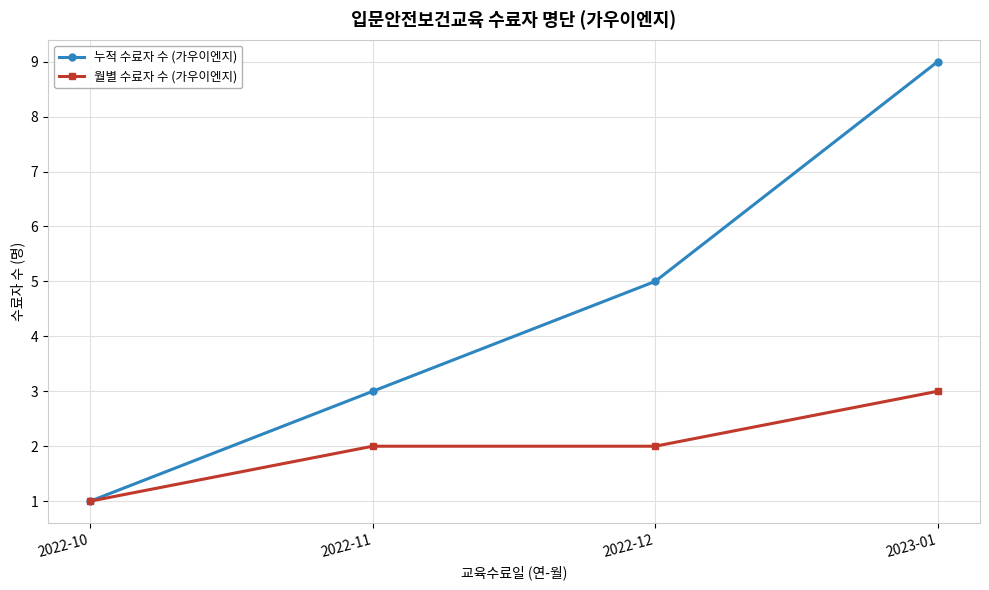

Reading left to right, transcribe all the data shown in this chart.

누적 수료자 수 (가우이엔지): 2022-10=1	2022-11=3	2022-12=5	2023-01=9
월별 수료자 수 (가우이엔지): 2022-10=1	2022-11=2	2022-12=2	2023-01=3